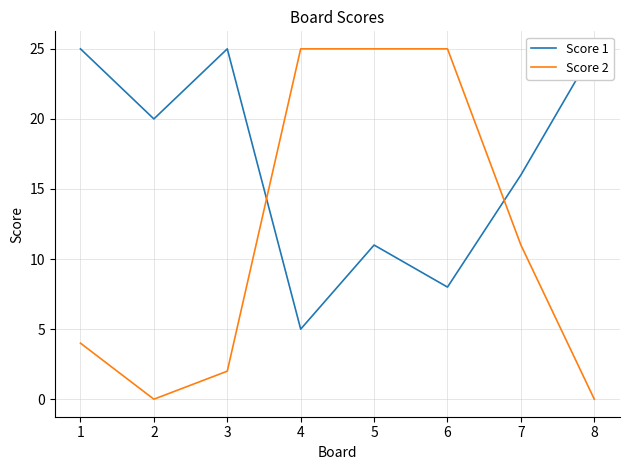

At which category does the chart reach its peak across all series?

1